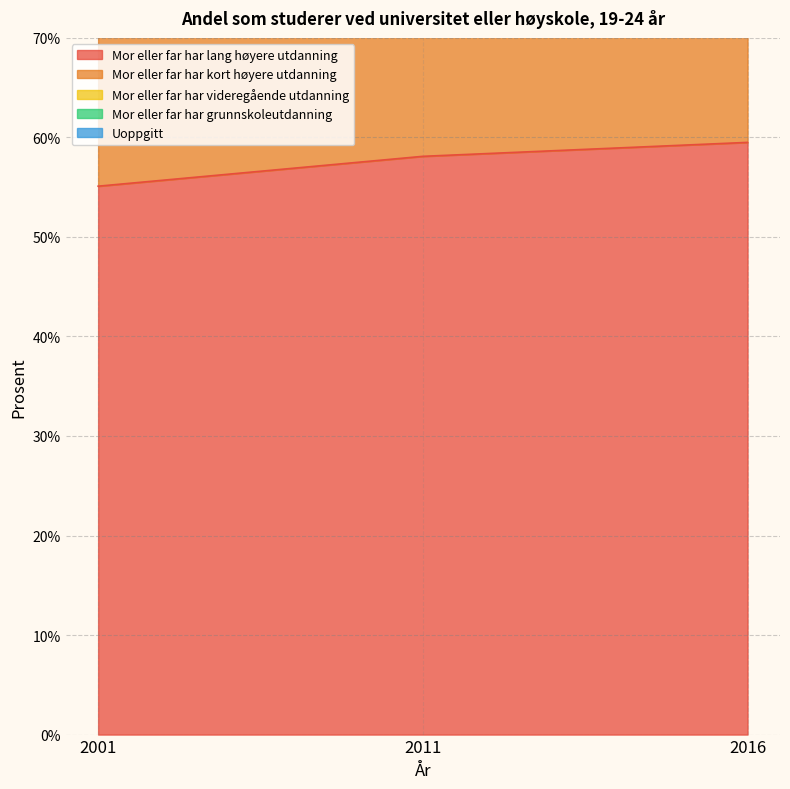

What is the sum of all Mor eller far har lang høyere utdanning values?

172.7